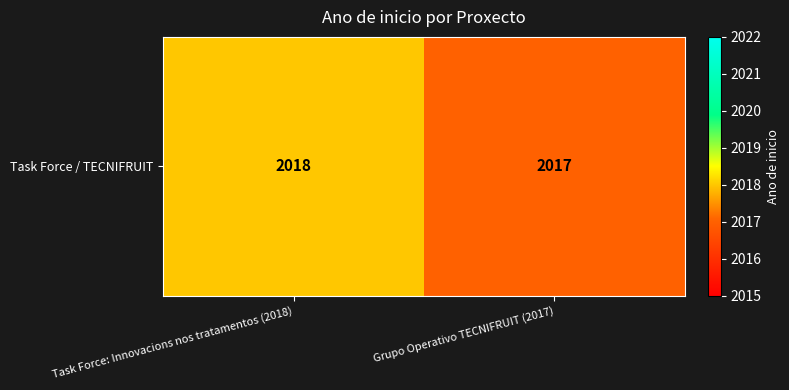

What is the approximate value at Grupo Operativo TECNIFRUIT (2017)?

2017